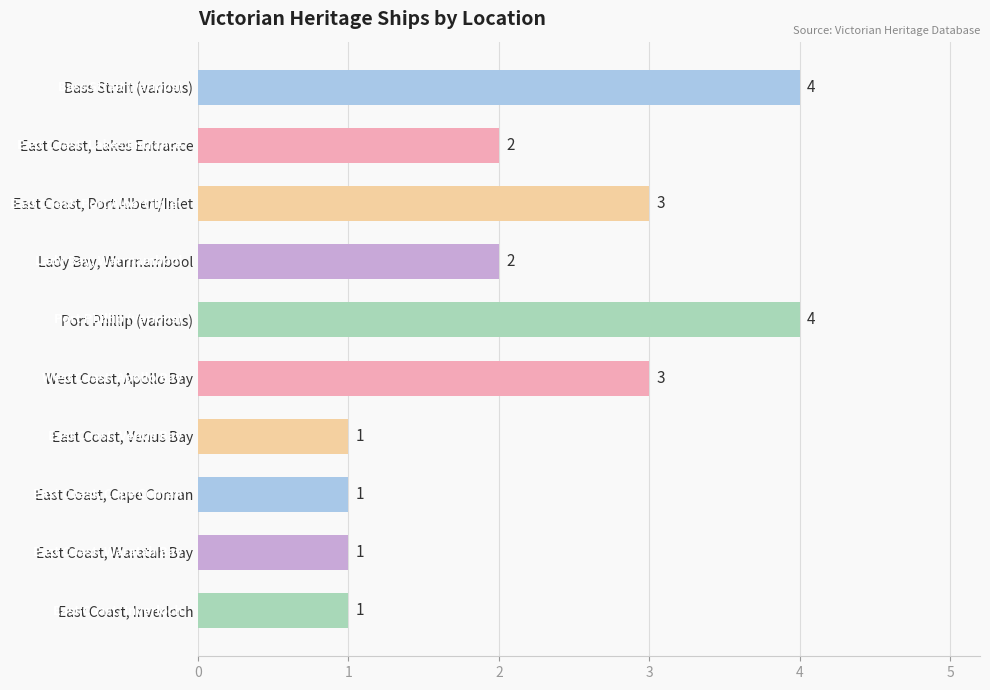

What is the difference between the maximum and minimum values?

3